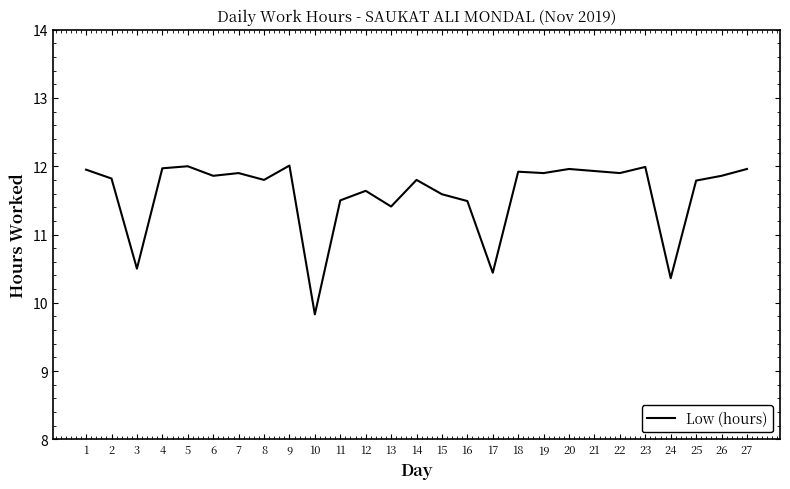

What is the minimum value shown in the chart?

9.8